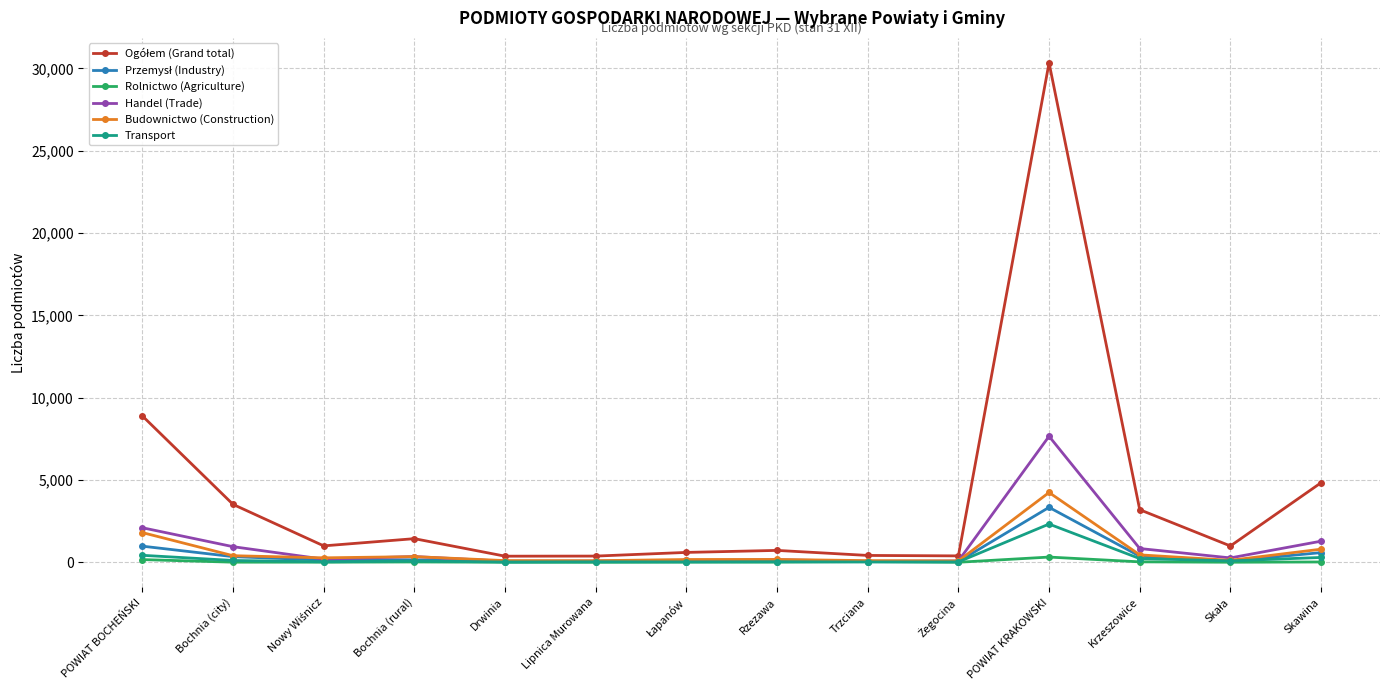

What is the label of the 12th point from the left?

Krzeszowice